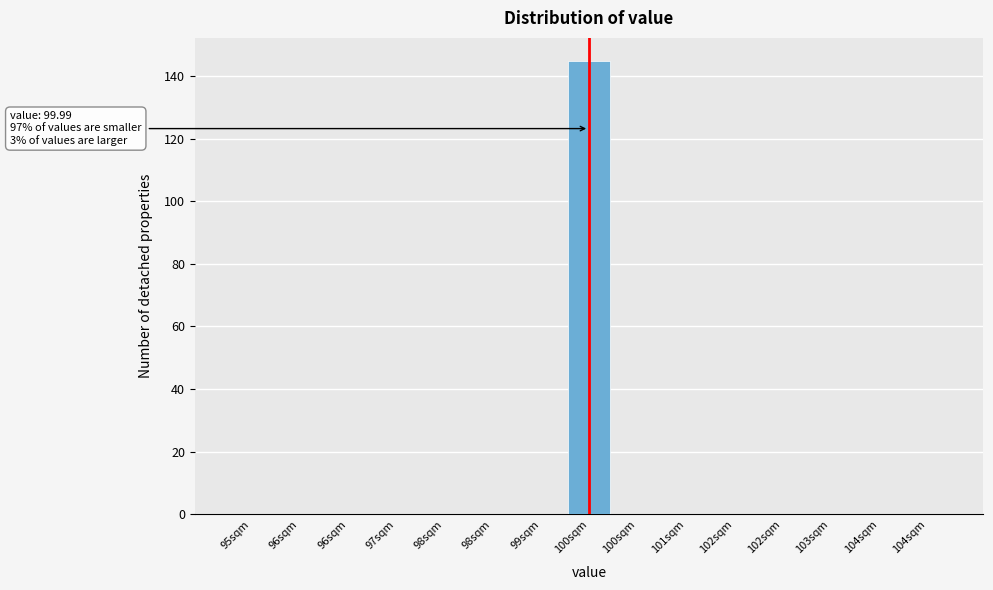

How many data points does each series have?

15